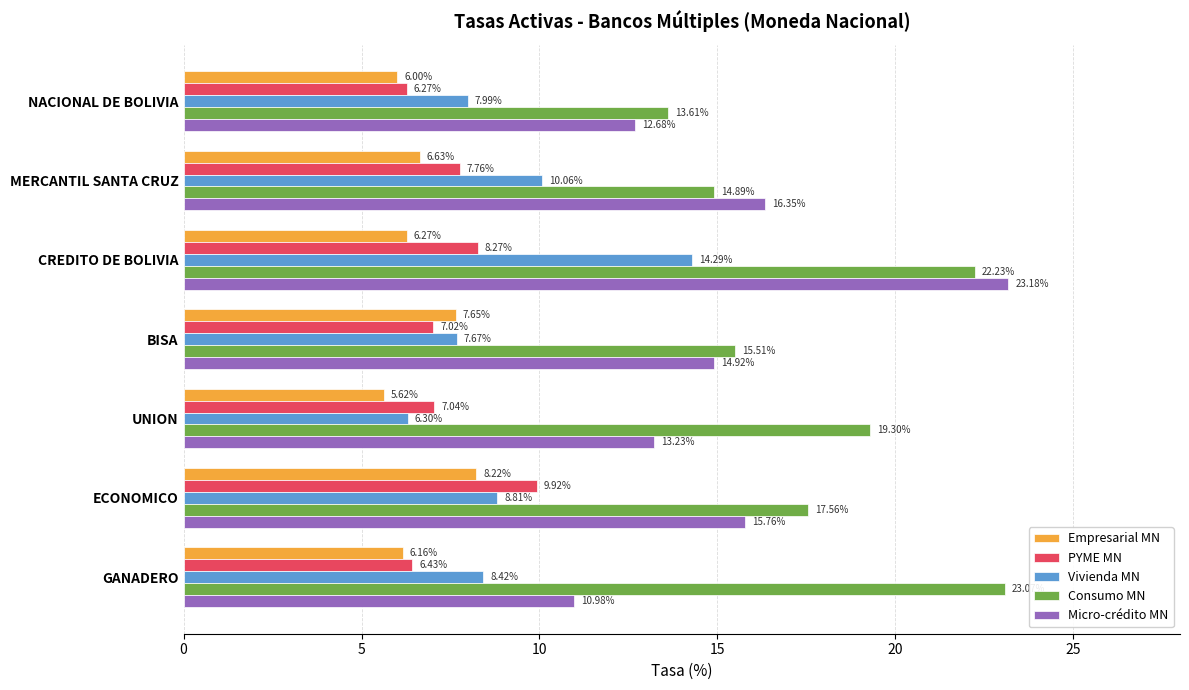

What is the sum of all Vivienda MN values?

63.5